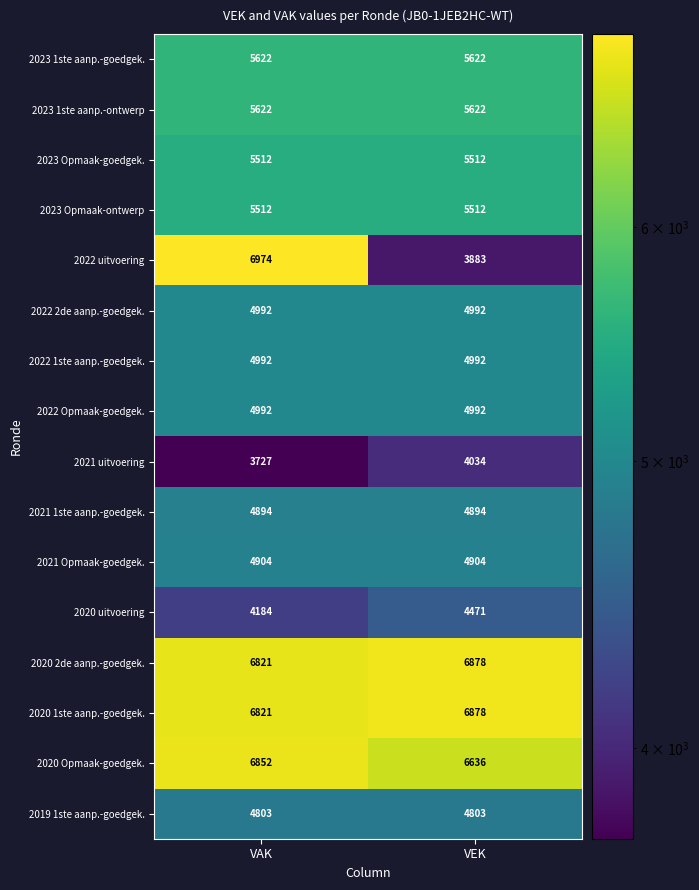

Is the value of 2022 uitvoering at VAK greater than the value of 2021 Opmaak-goedgek. at VAK?

Yes